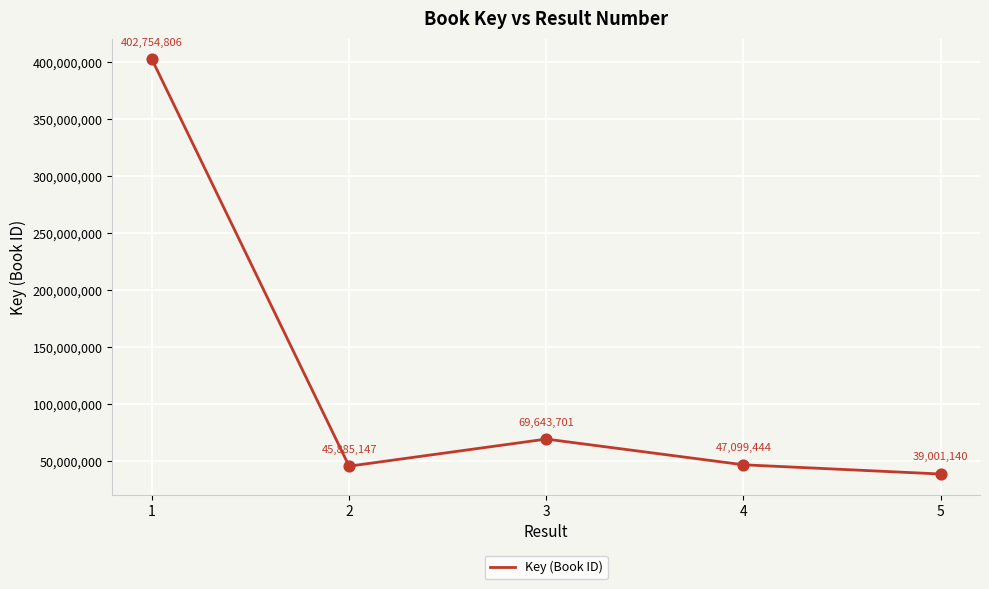

Between 4 and 1, which is larger?

1